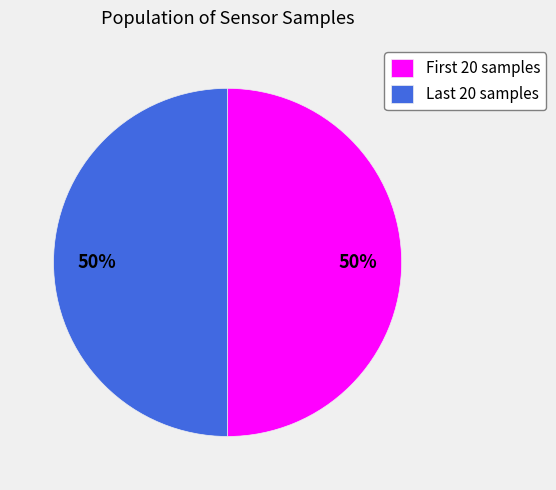

To the nearest percent, what is the average slice percentage?

50%